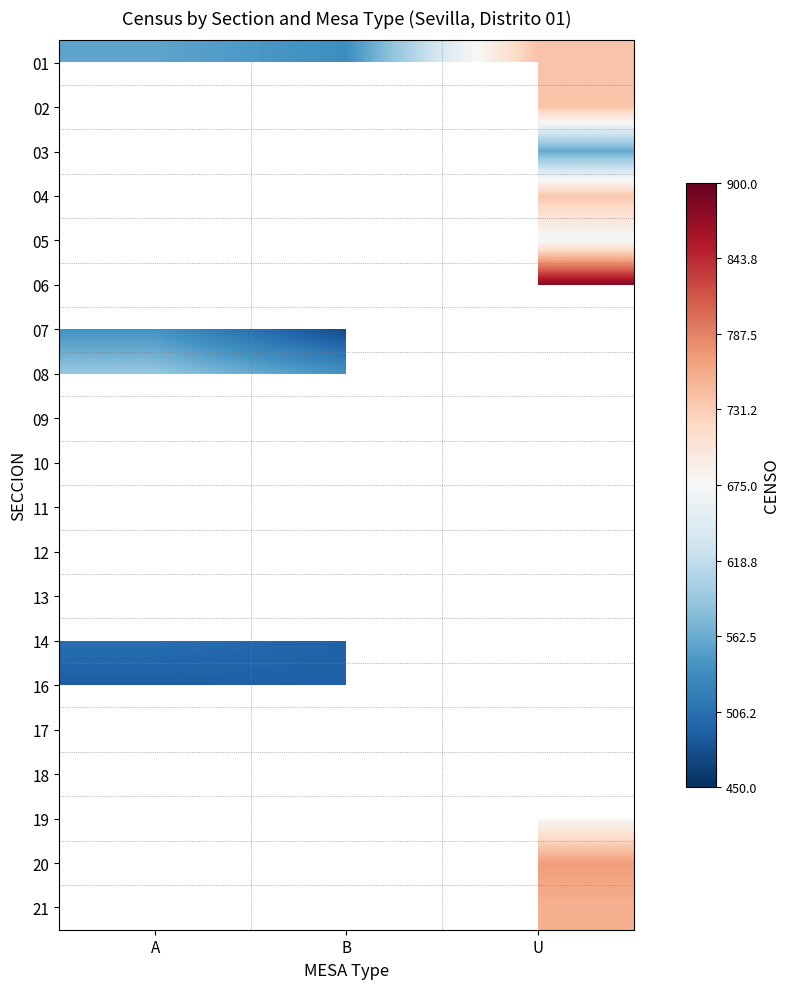

How many categories are shown in the chart?

3